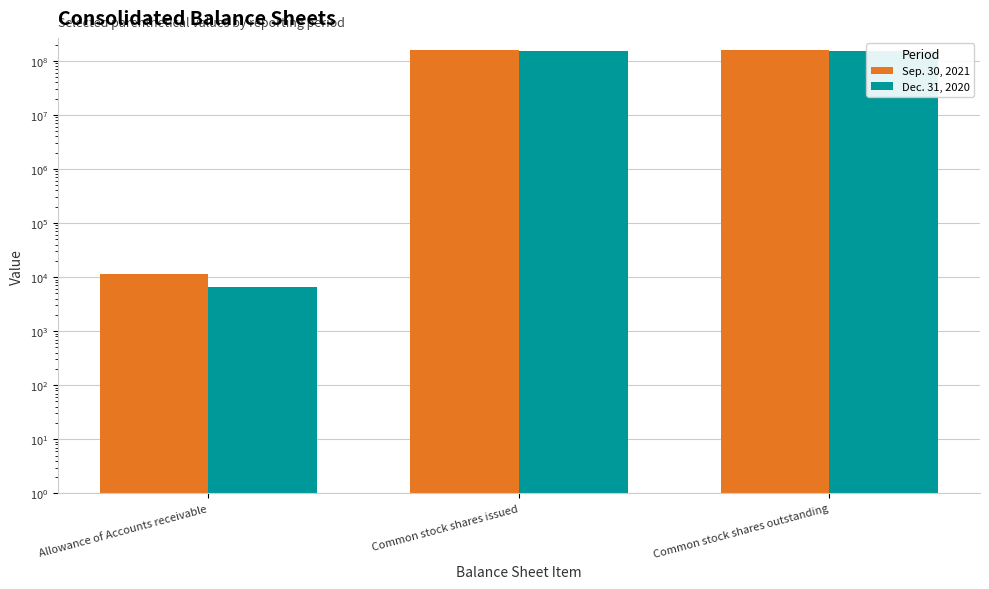

What is the spread (max minus min) of values at Allowance of Accounts receivable?

4865